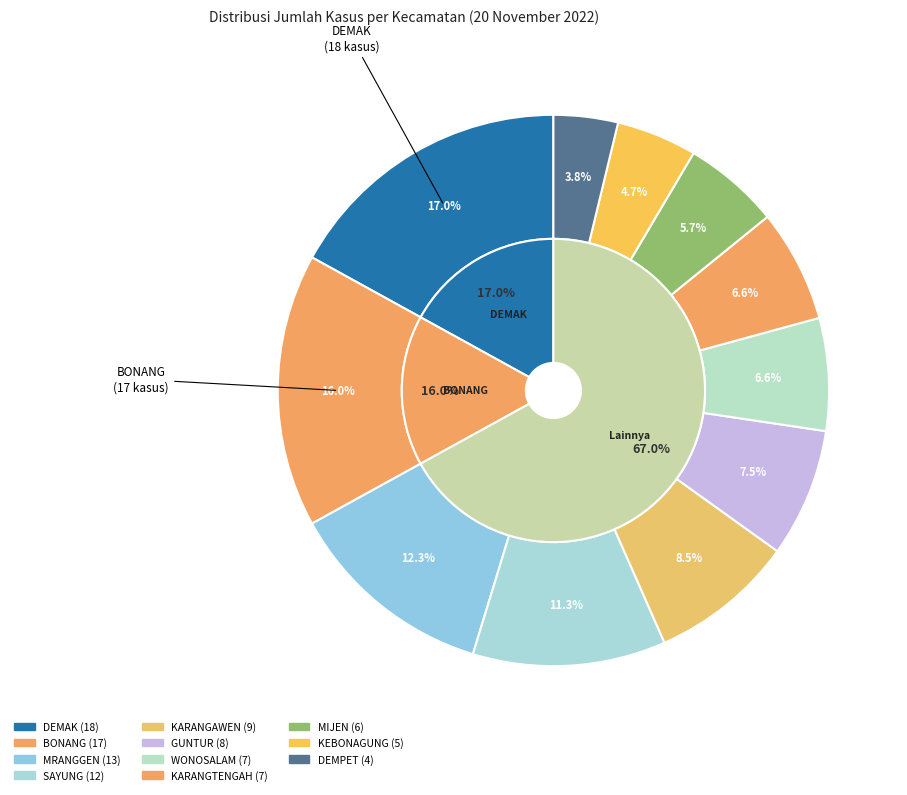

Approximately how many times larger is the value at DEMAK compared to WONOSALAM?

2.6